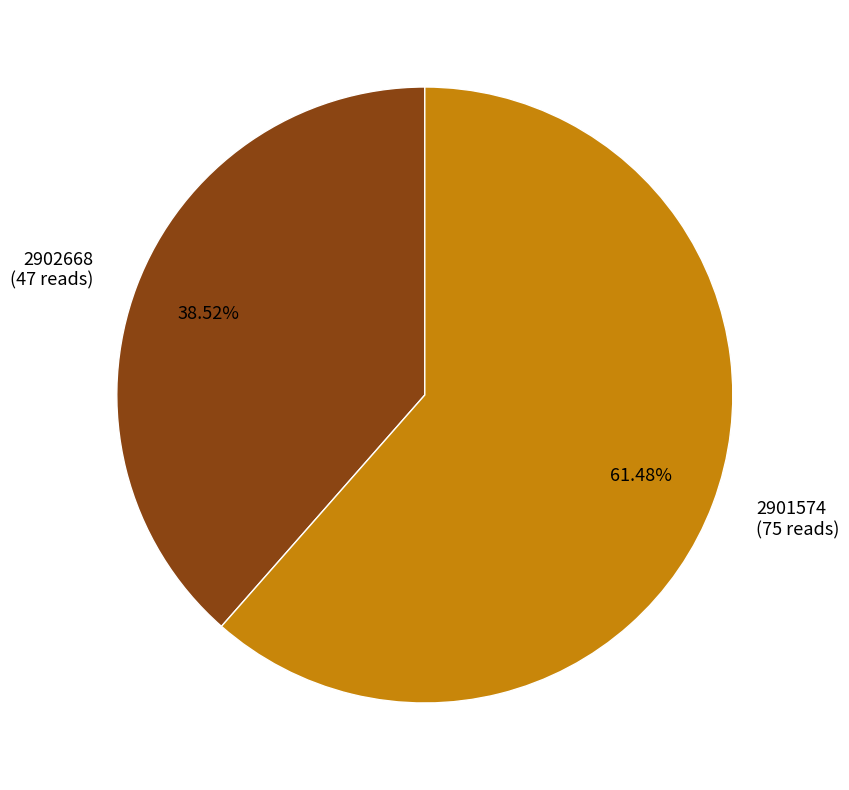

To the nearest percent, what portion does 2902668 represent?

39%